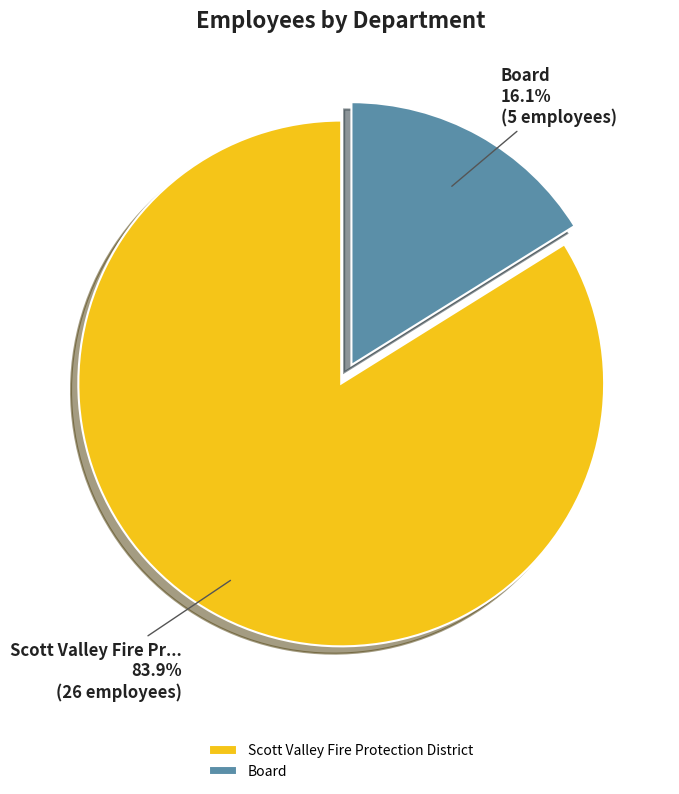

Approximately how many times larger is the value at Scott Valley Fire Protection District compared to Board?

5.2